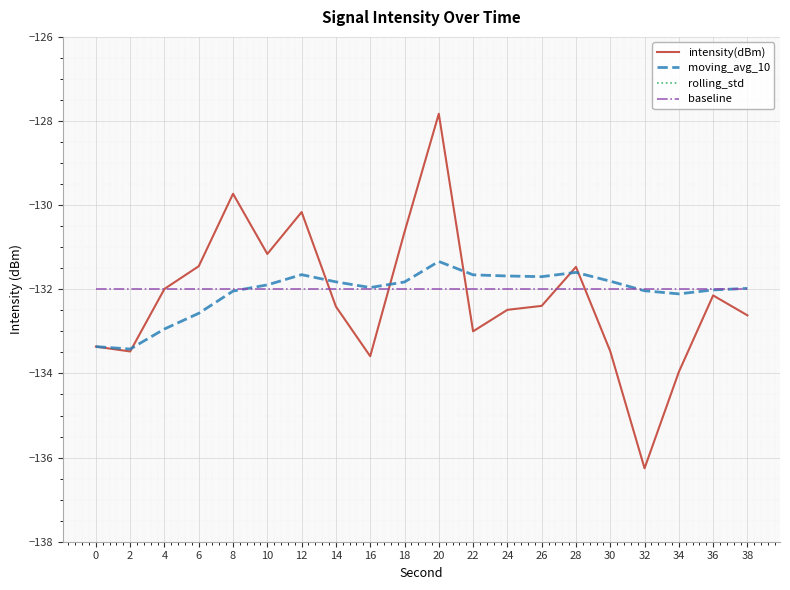

Does the chart display data point markers on the line(s)?

No